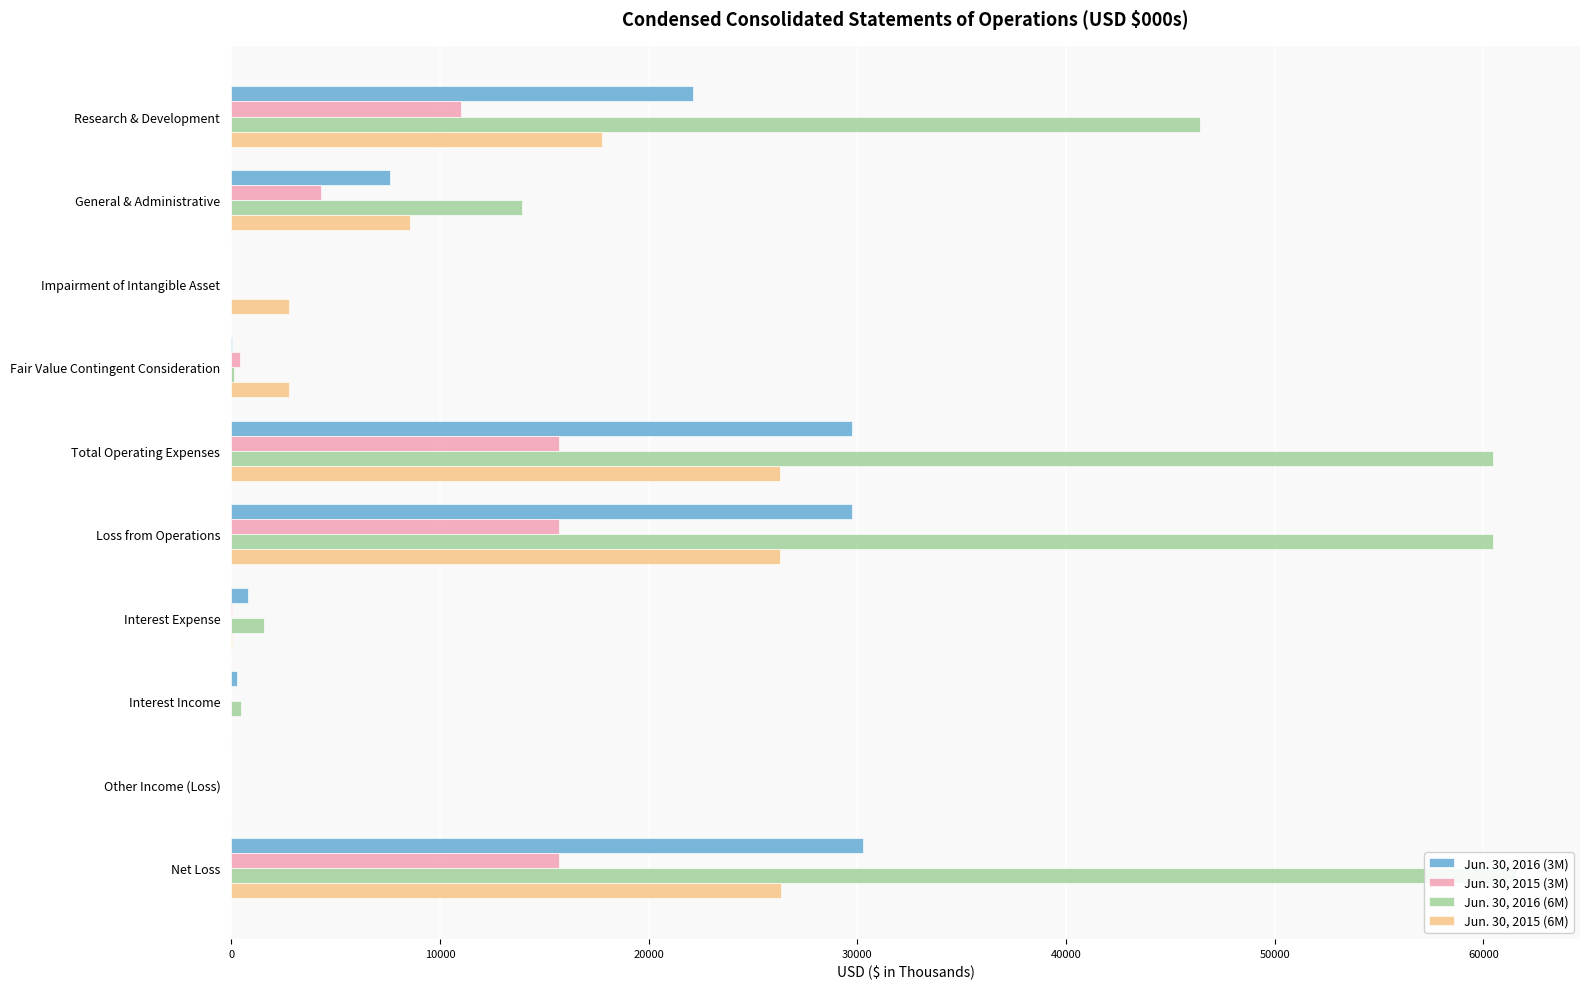

At Net Loss, list the series in order from largest to smallest.

Jun. 30, 2016 (6M), Jun. 30, 2016 (3M), Jun. 30, 2015 (6M), Jun. 30, 2015 (3M)